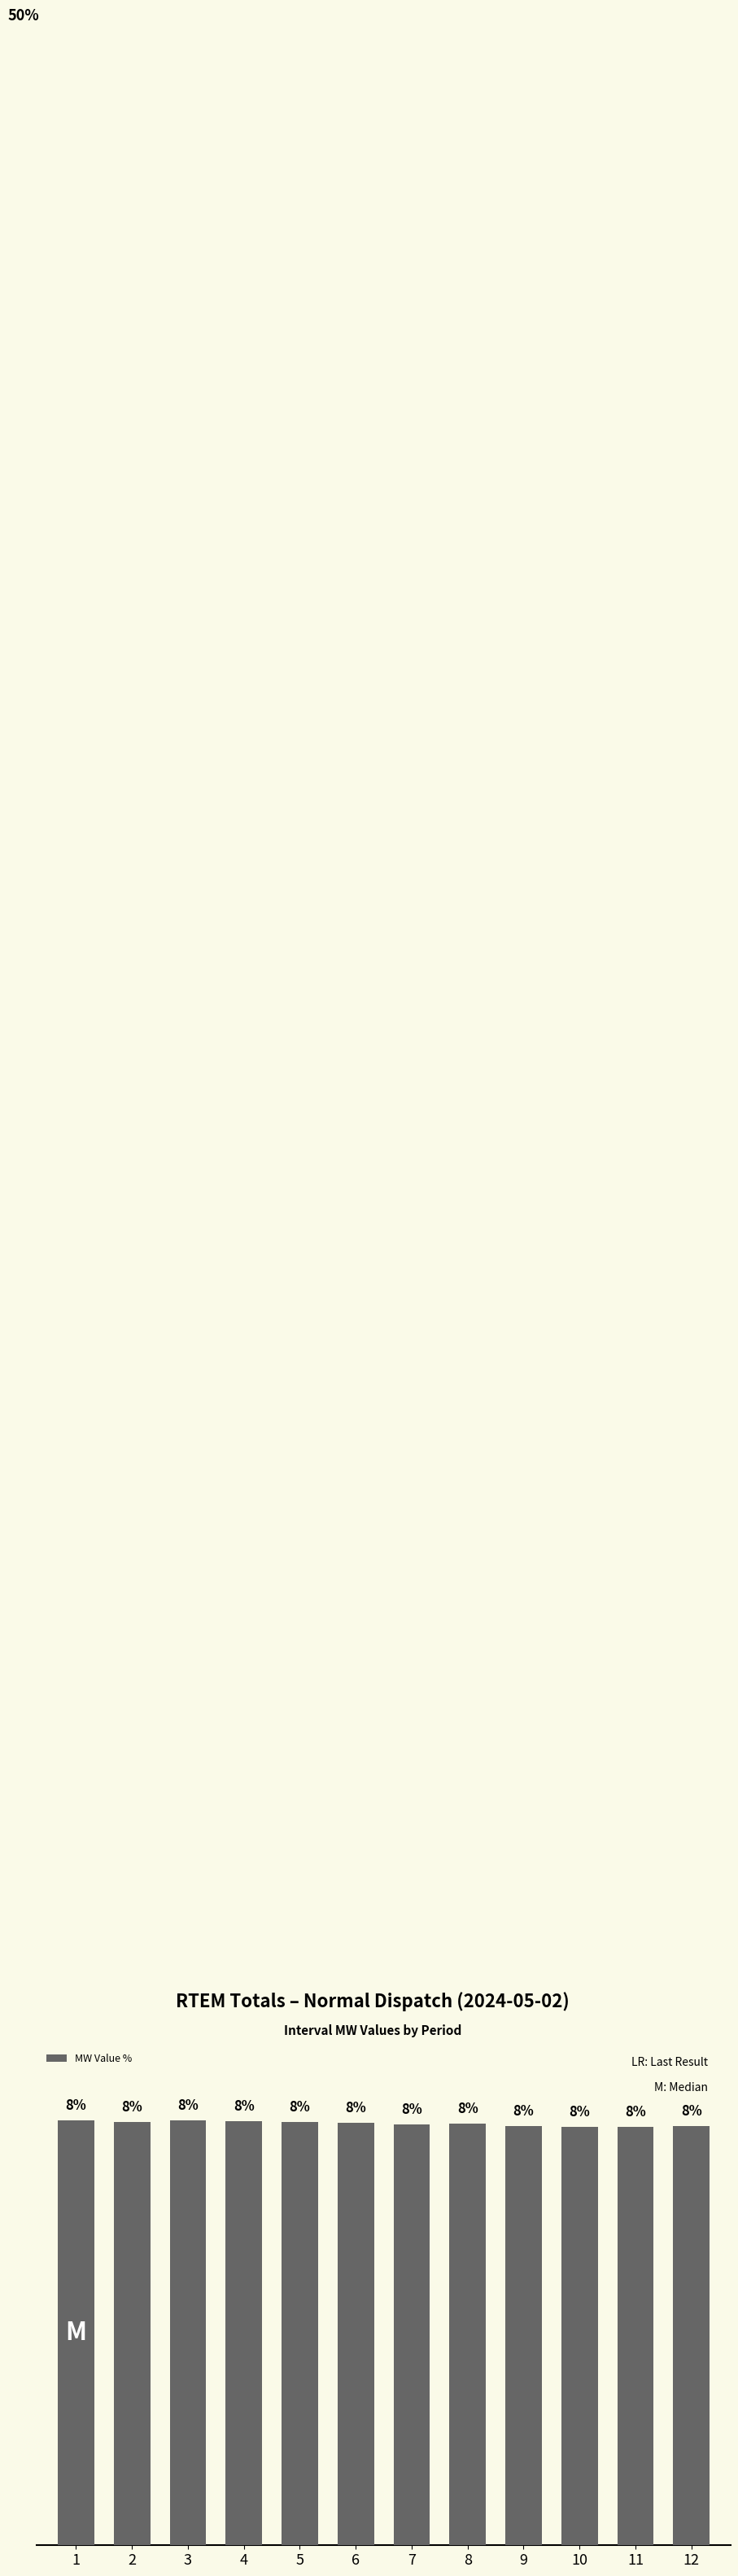

List the labels in order of value, smallest first.

11, 10, 9, 12, 7, 8, 6, 5, 2, 4, 3, 1